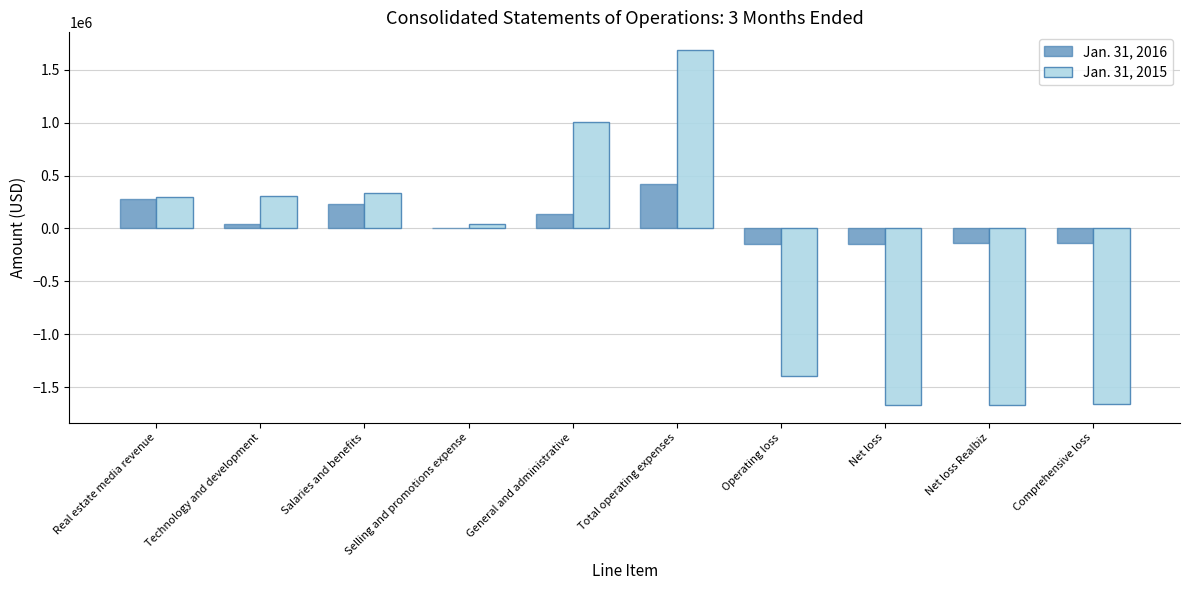

Which series has the largest total across all categories?

Jan. 31, 2016